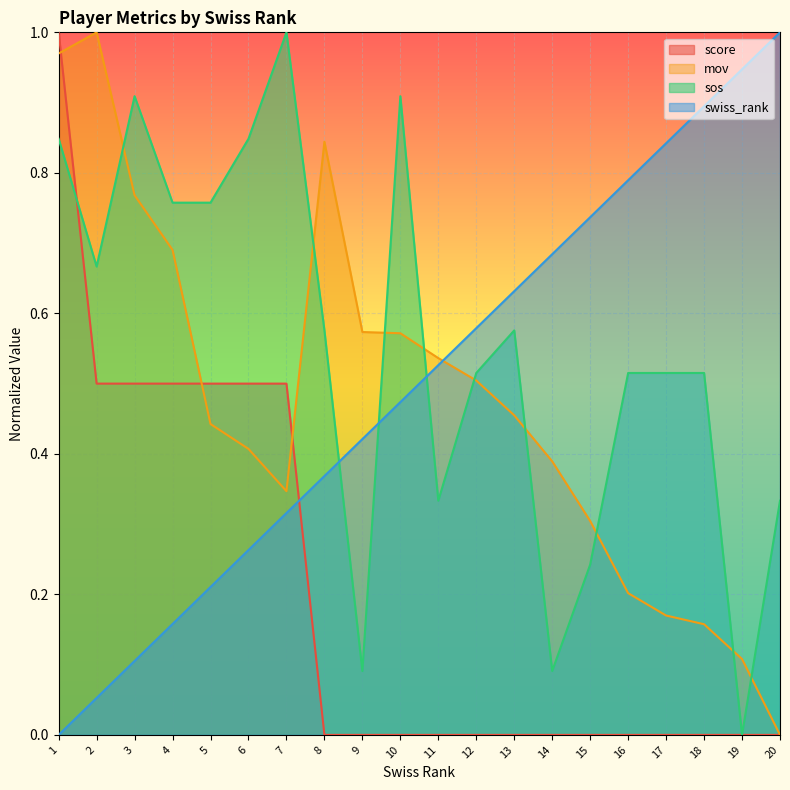

Reading left to right, extract all data points from this chart.

score: 1=1.0	2=0.5	3=0.5	4=0.5	5=0.5	6=0.5	7=0.5	8=0.0	9=0.0	10=0.0	11=0.0	12=0.0	13=0.0	14=0.0	15=0.0	16=0.0	17=0.0	18=0.0	19=0.0	20=0.0
mov: 1=1.0	2=1.0	3=0.8	4=0.7	5=0.4	6=0.4	7=0.3	8=0.8	9=0.6	10=0.6	11=0.5	12=0.5	13=0.5	14=0.4	15=0.3	16=0.2	17=0.2	18=0.2	19=0.1	20=0.0
sos: 1=0.8	2=0.7	3=0.9	4=0.8	5=0.8	6=0.8	7=1.0	8=0.6	9=0.1	10=0.9	11=0.3	12=0.5	13=0.6	14=0.1	15=0.2	16=0.5	17=0.5	18=0.5	19=0.0	20=0.3
swiss_rank: 1=0.0	2=0.1	3=0.1	4=0.2	5=0.2	6=0.3	7=0.3	8=0.4	9=0.4	10=0.5	11=0.5	12=0.6	13=0.6	14=0.7	15=0.7	16=0.8	17=0.8	18=0.9	19=0.9	20=1.0